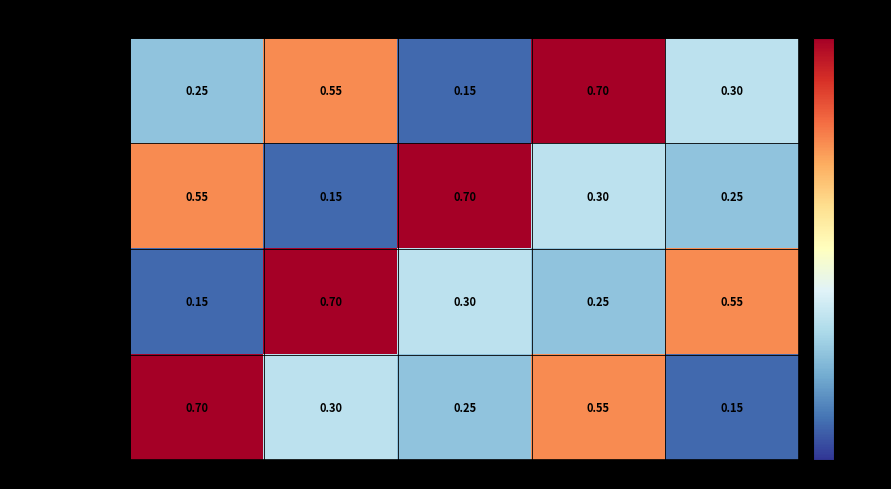

At FACULTATIVO, list the series in order from smallest to largest.

SUNSET, CLAIMS MADE, DESCUBREMIENTO, OCURRENCIA